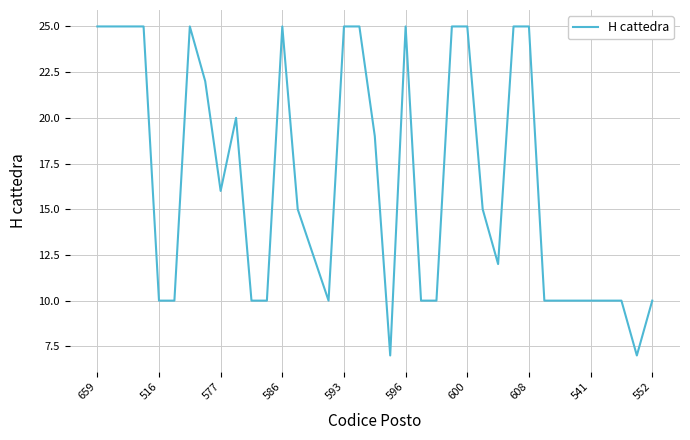

How many lines are shown in the chart?

1